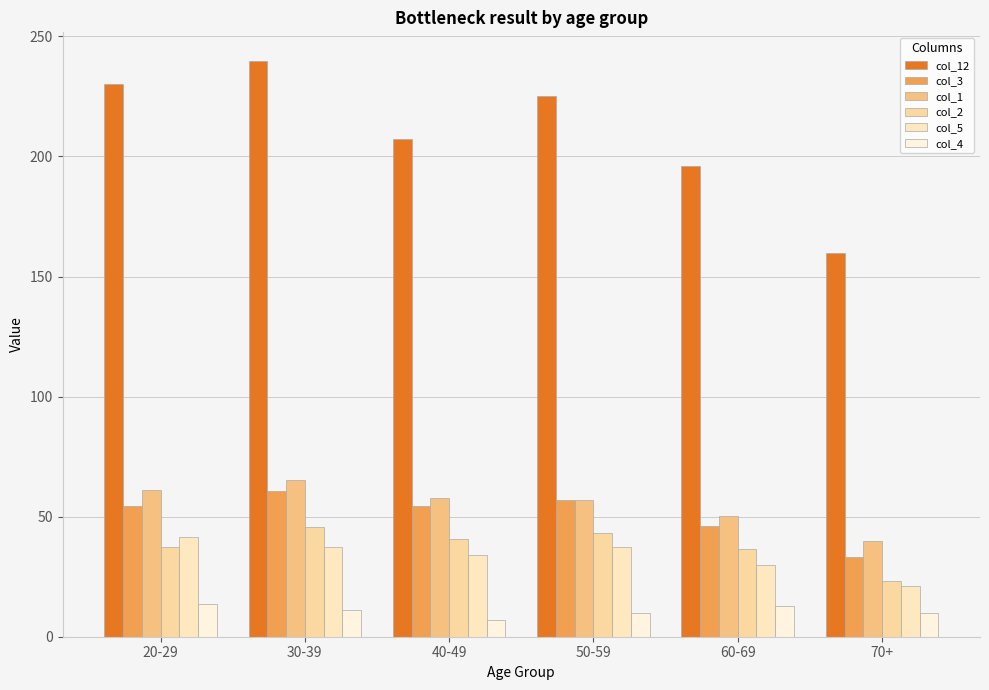

How many bars are there in each group?

6